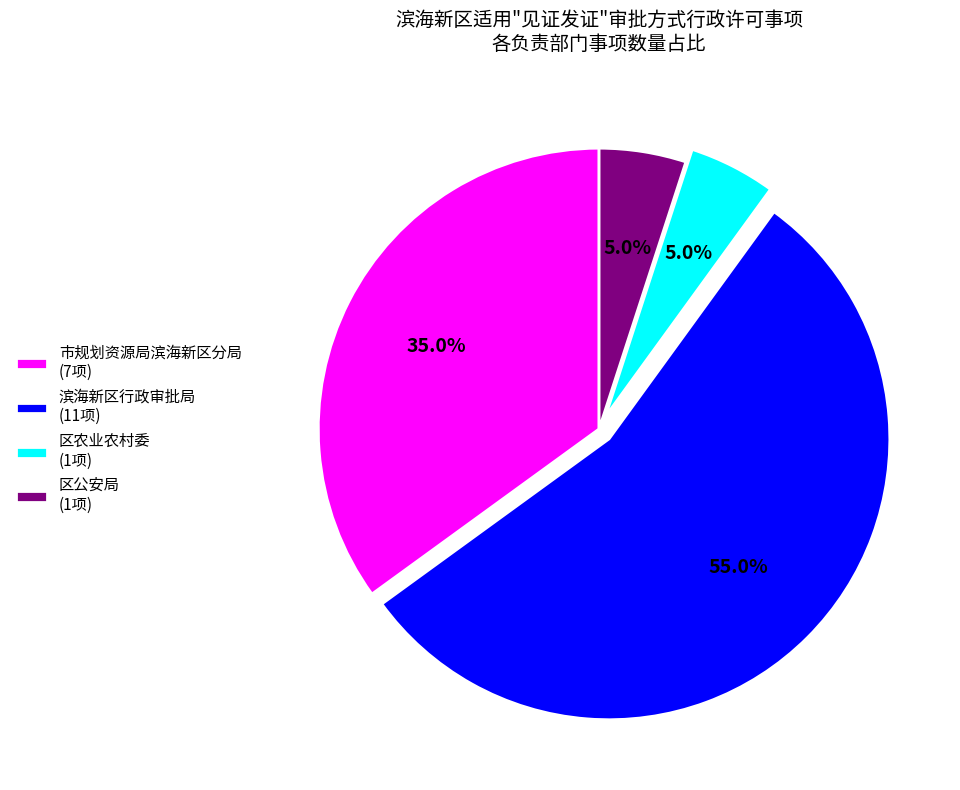

How many segments does this pie chart have?

4